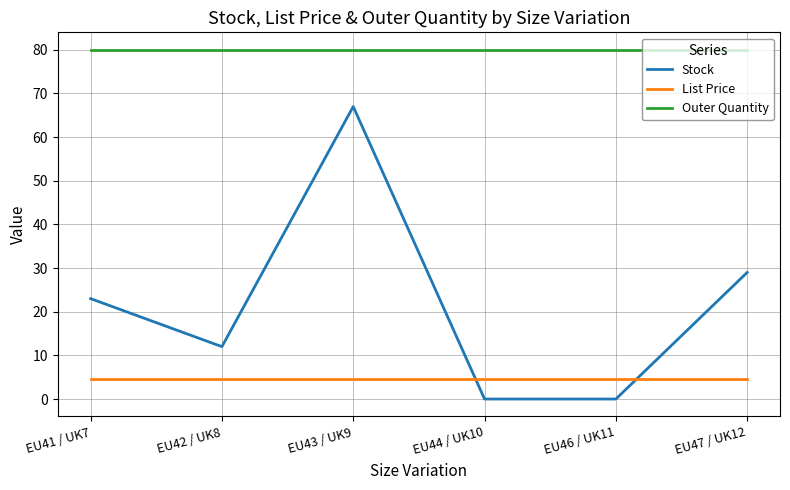

Does the chart display data point markers on the line(s)?

No